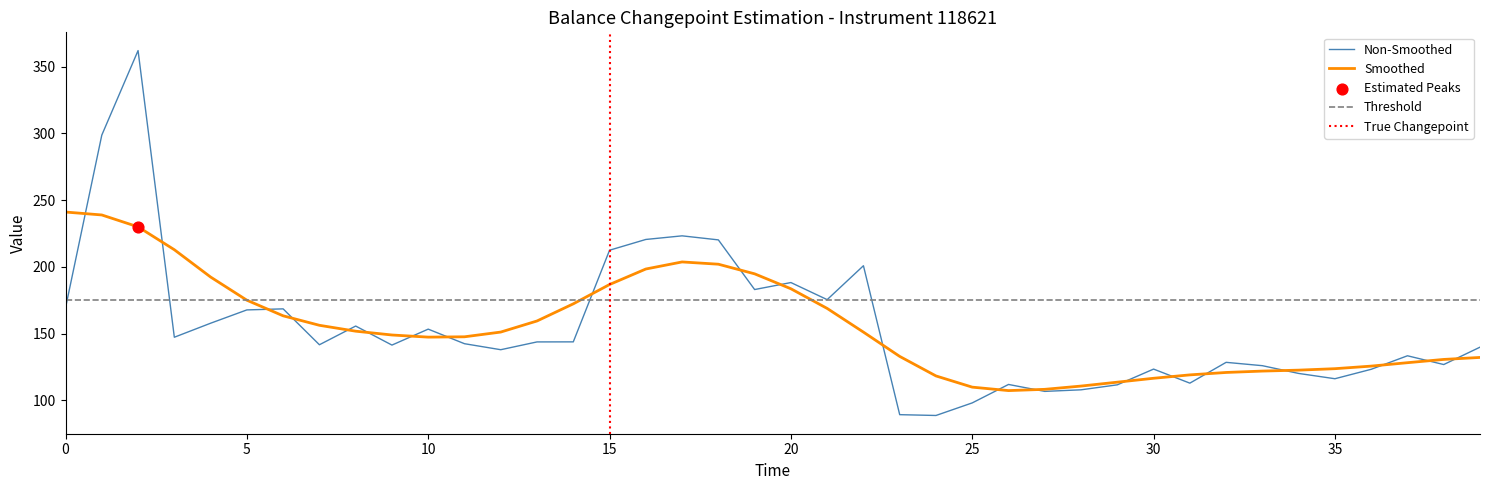

Is it true that Non-Smoothed equals 169.2 at 0?

True